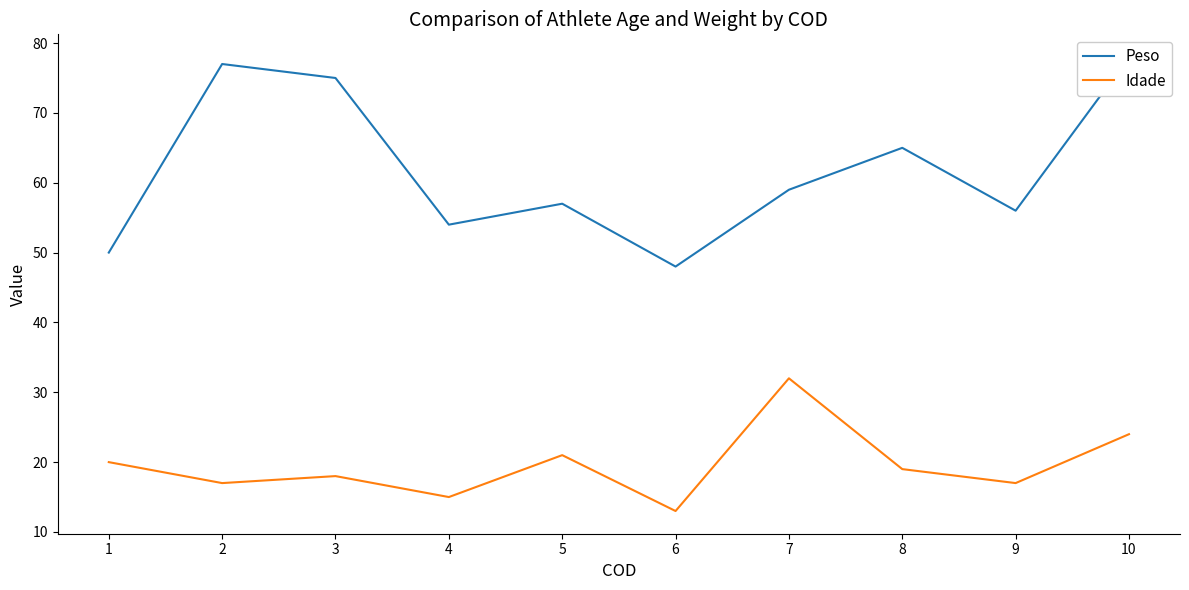

Is the value of Peso at 2 greater than the value of Idade at 8?

Yes